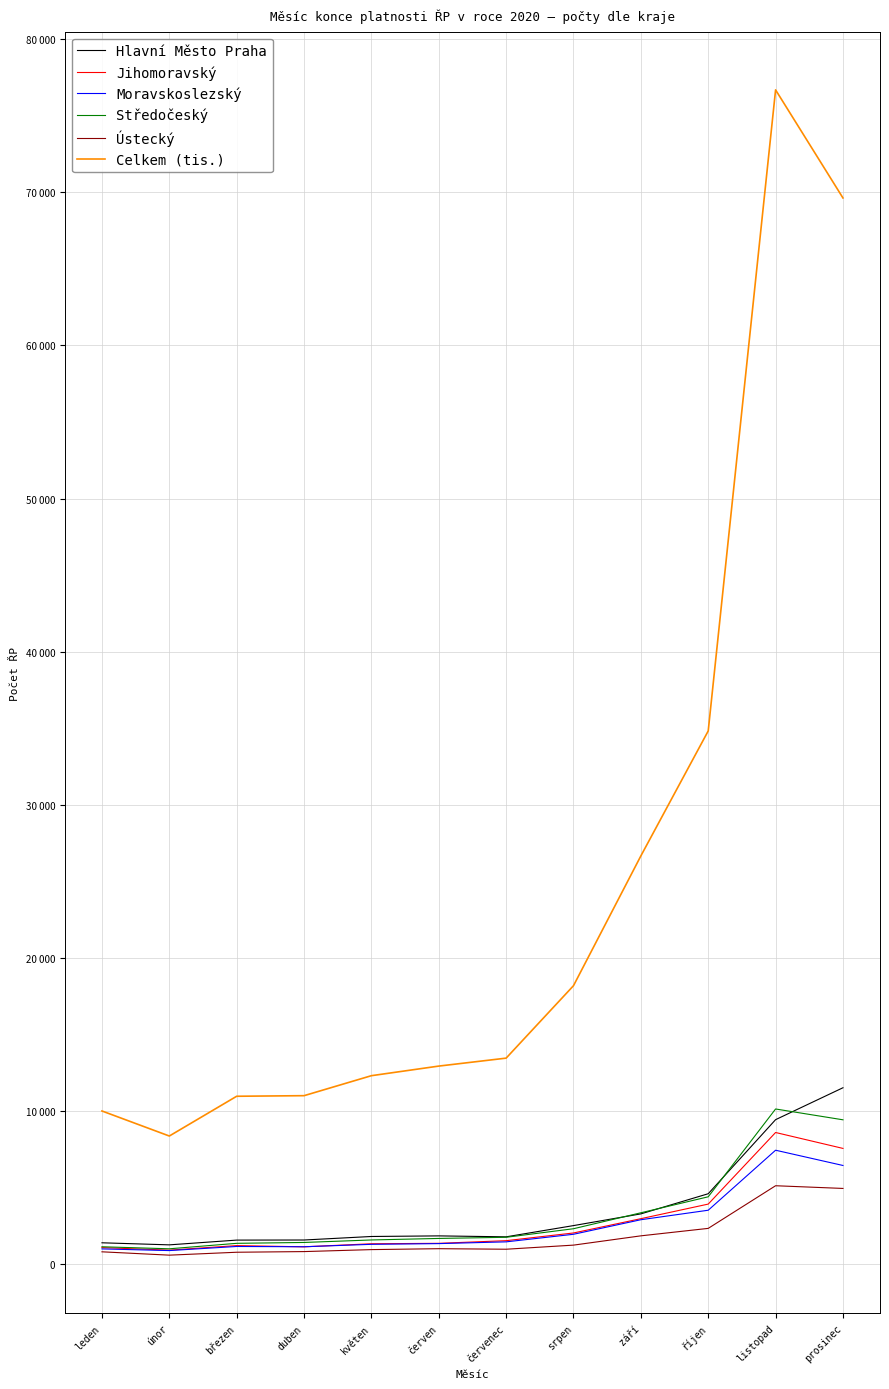

What is the maximum value for Hlavní Město Praha?

11530